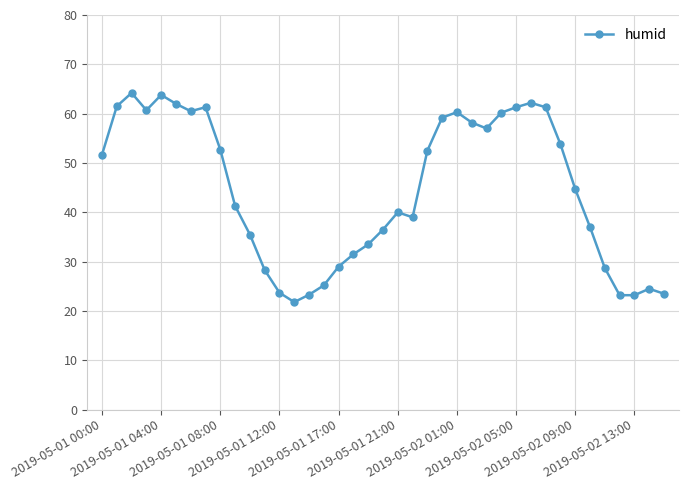

What is the smallest value displayed?

21.8